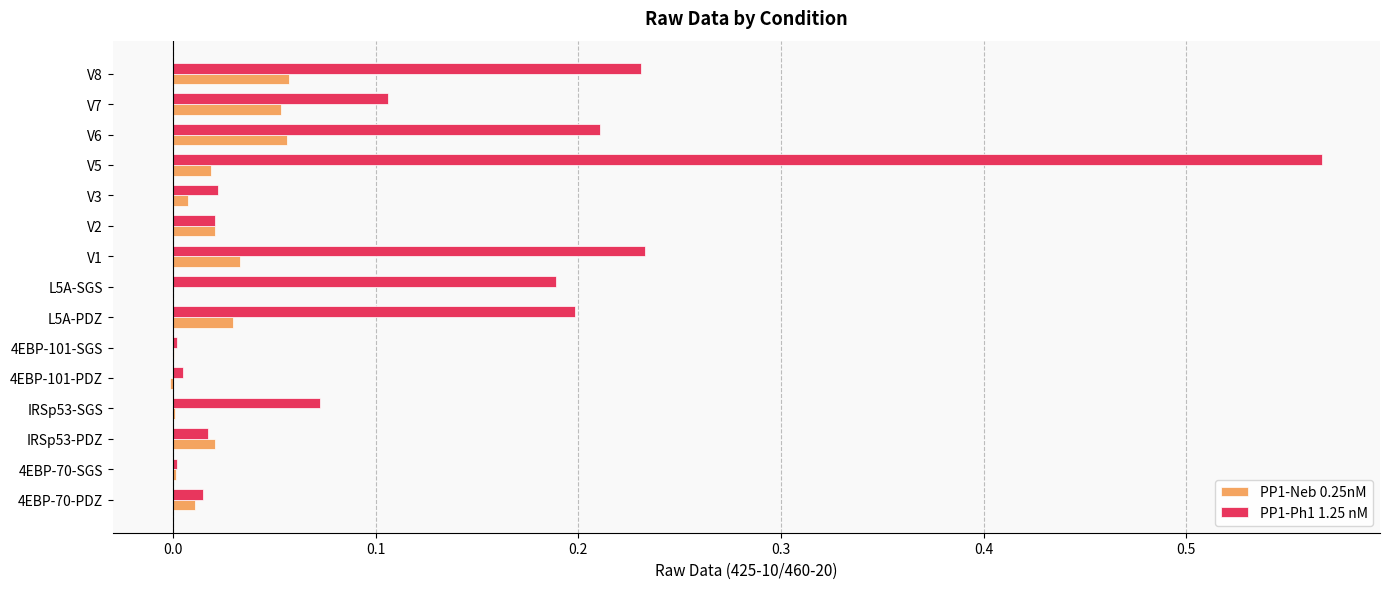

What is the sum of all PP1-Neb 0.25nM values?

0.3